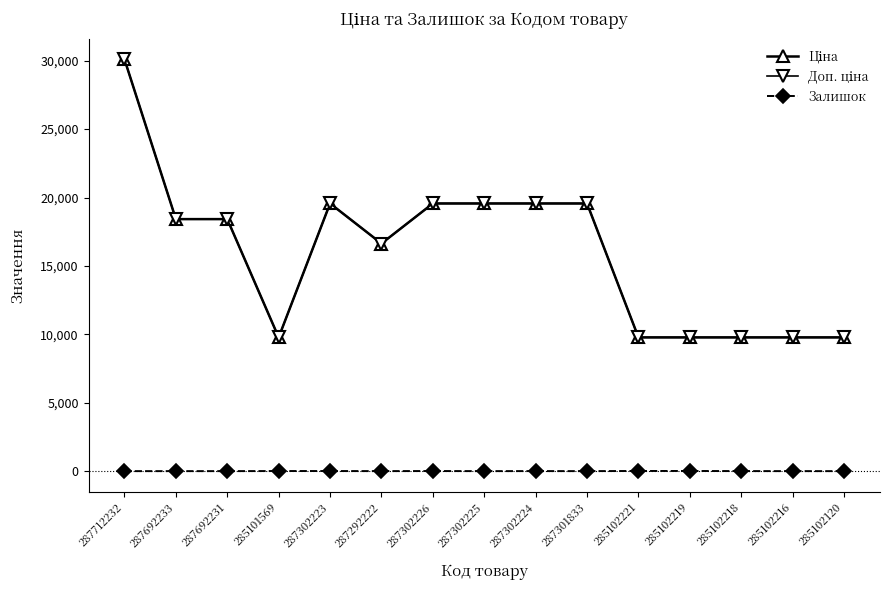

What is the label of the 15th point from the right?

287712232